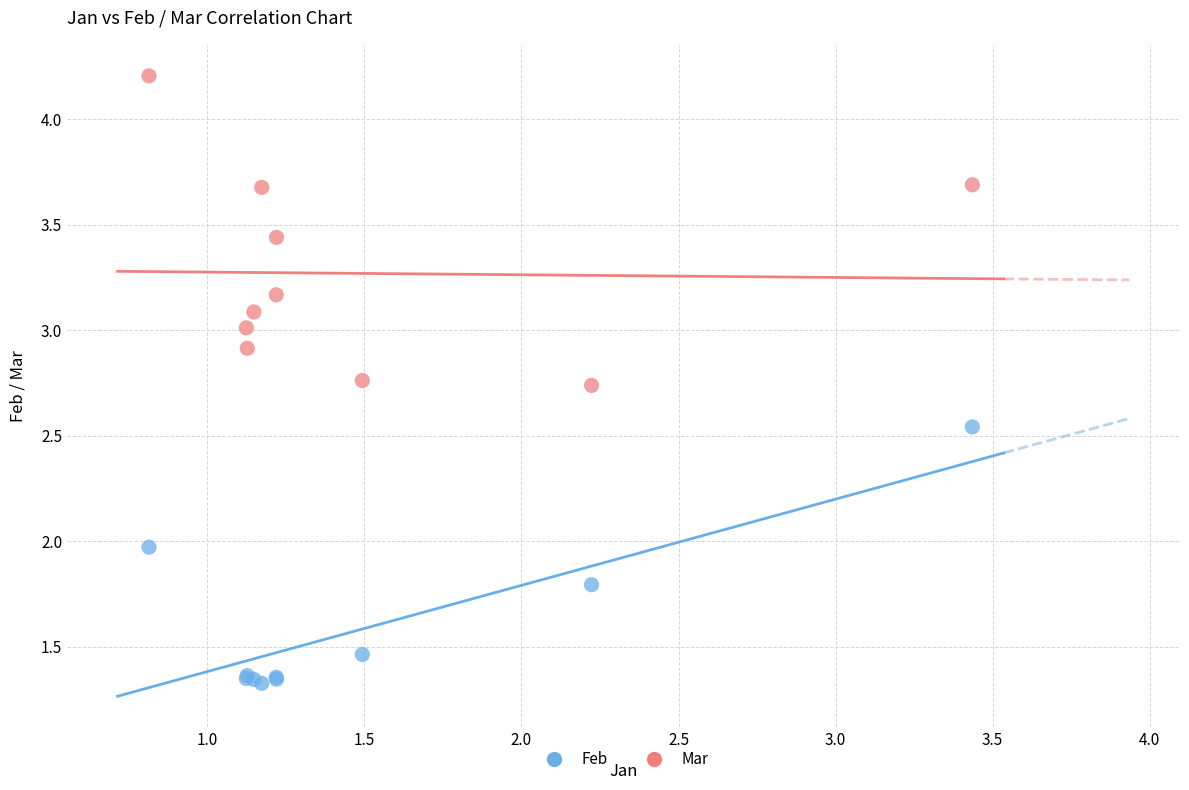

What is the X range (max minus min) for the scatter plot?

2.6